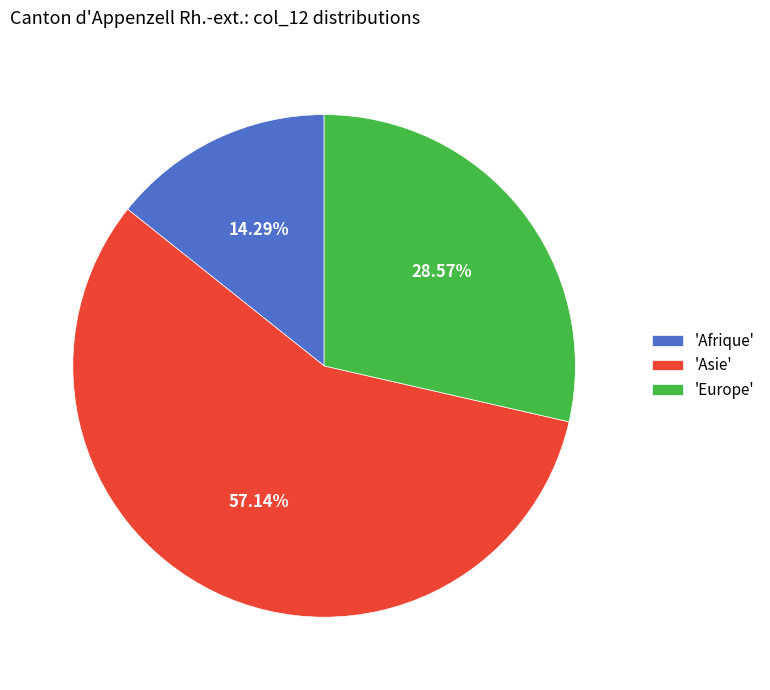

Rank the categories by value from lowest to highest.

'Afrique', 'Europe', 'Asie'